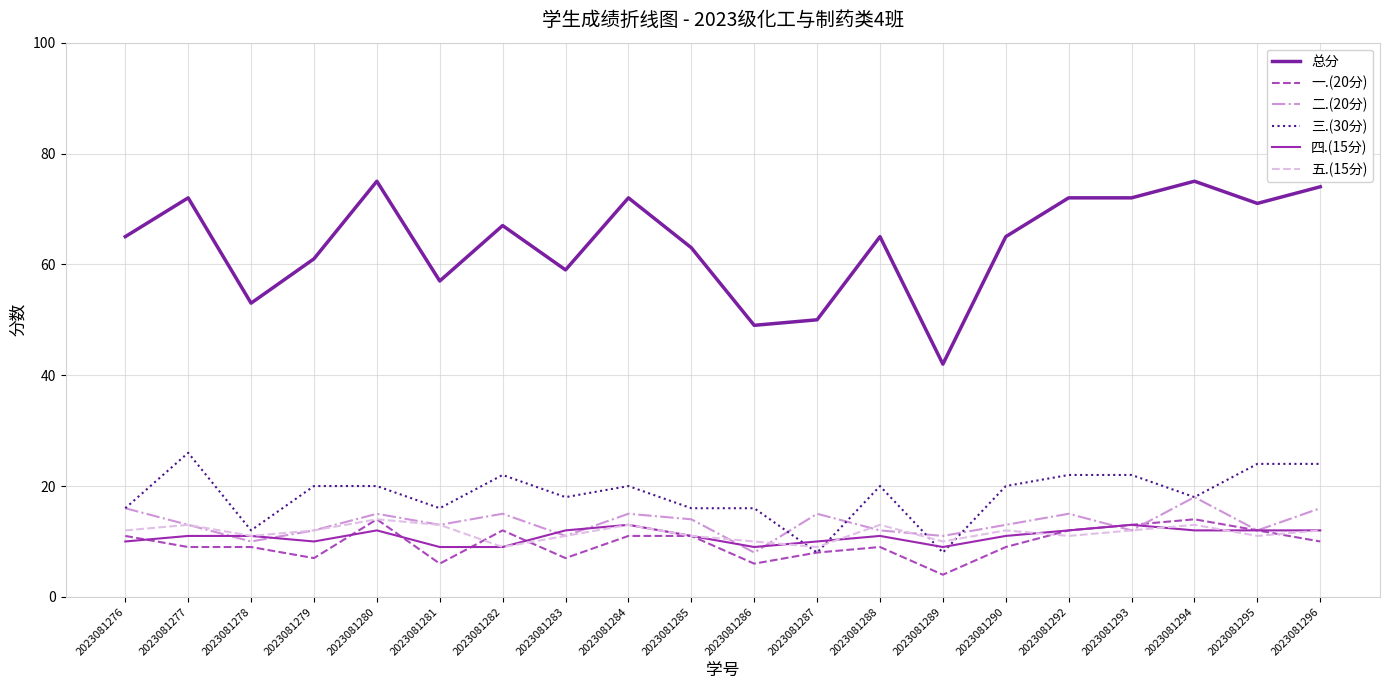

Does the chart display data point markers on the line(s)?

No